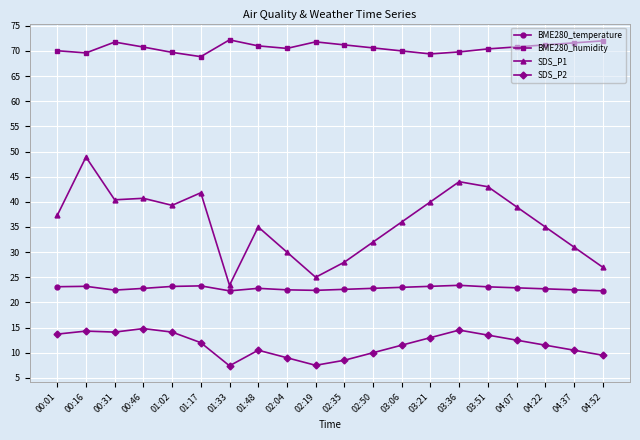

True or false: BME280_temperature and BME280_humidity intersect in this chart.

False